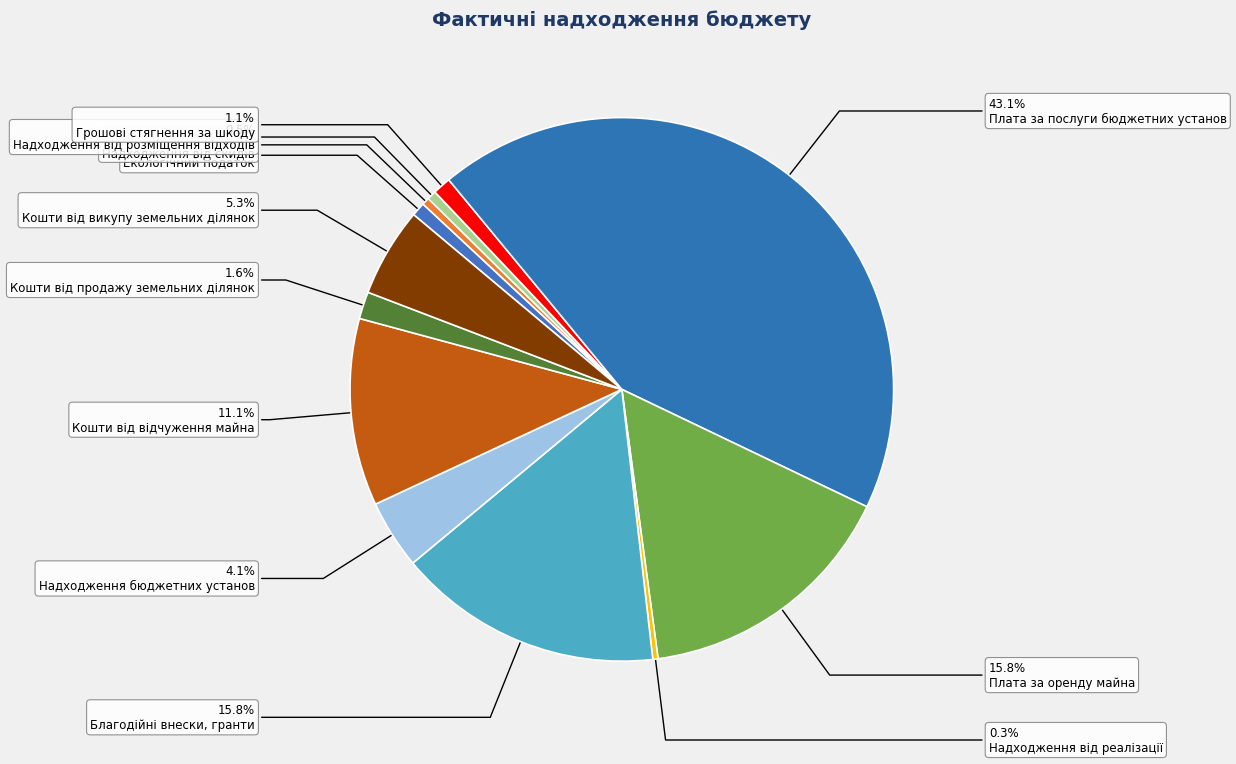

Does Надходження від реалізації account for over 50% of the chart?

No